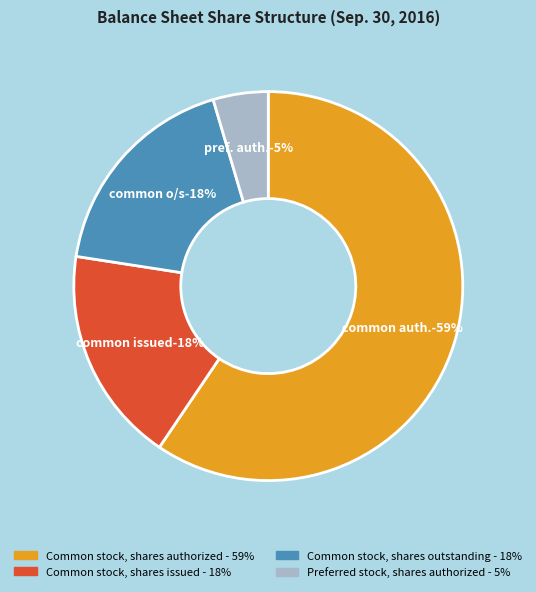

The Common stock, shares authorized slice represents 59% of the pie. True or false?

True